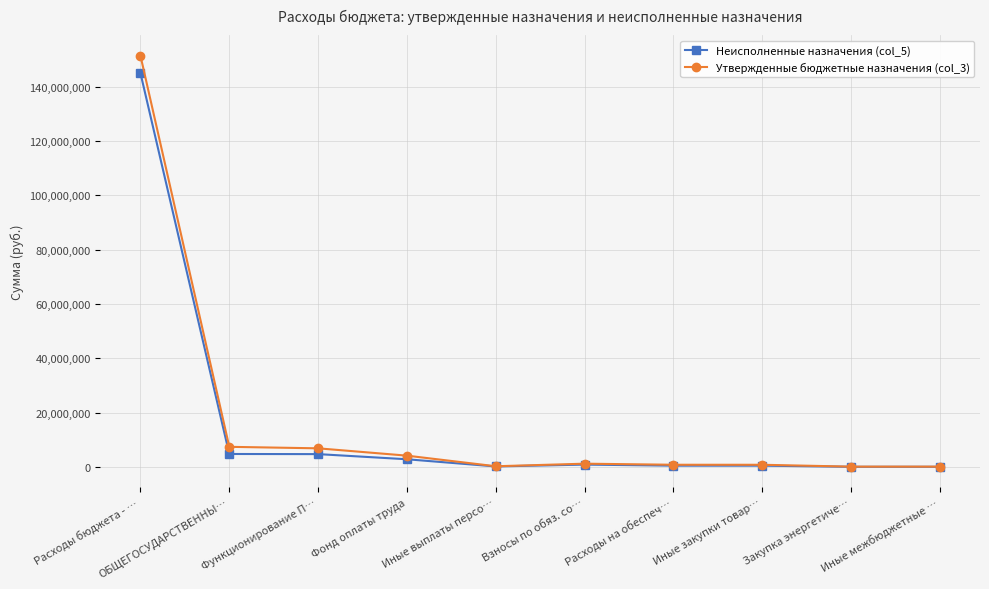

What position from the right is Функционирование П…?

8